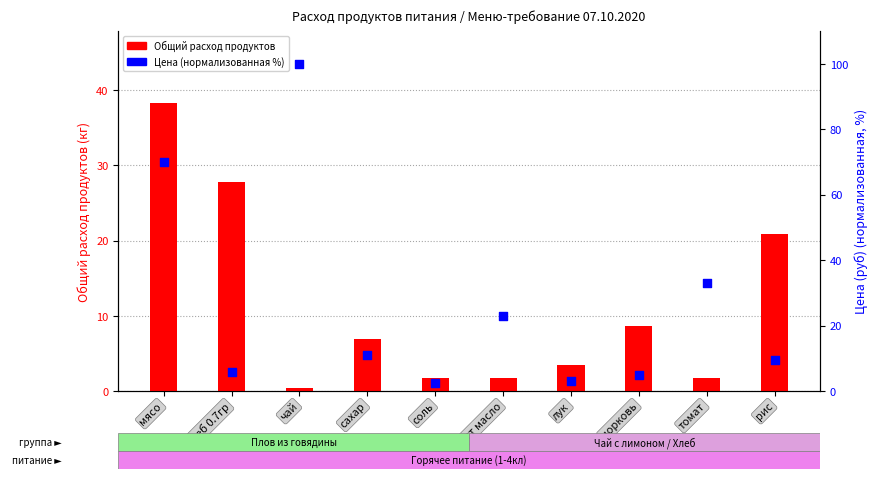

What are all the series names shown in the legend?

Общий расход продуктов, Цена (нормализованная, %)